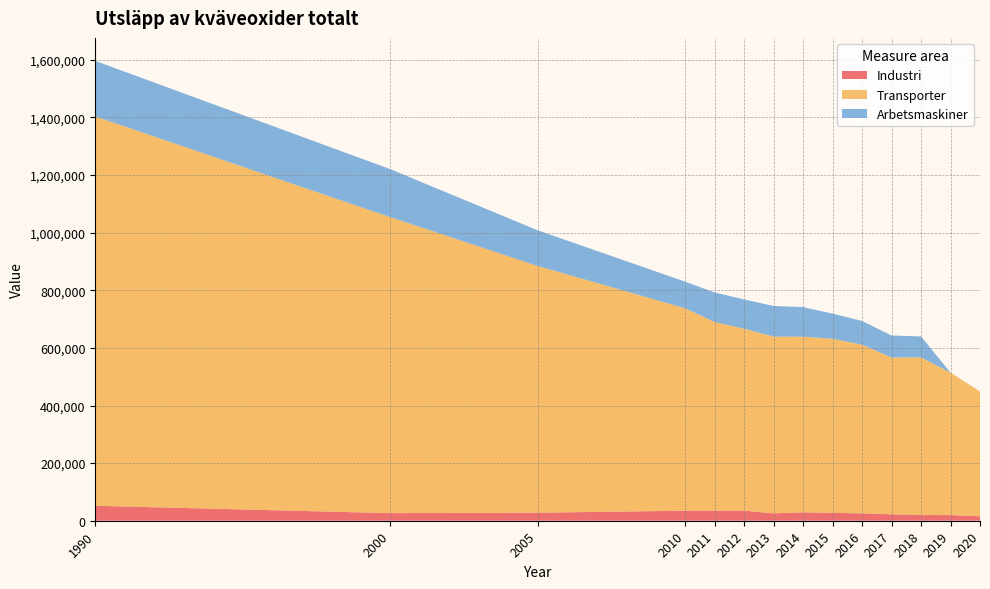

Reading right to left, list all the values displayed in this chart.

Industri: 2020=15569.7	2019=19668.8	2018=19808.5	2017=22390.1	2016=25544.3	2015=27261.2	2014=29141.0	2013=25537.9	2012=35156.9	2011=35156.9	2010=34867.4	2005=27817.4	2000=26375.9	1990=51941.3
Transporter: 2020=432995.0	2019=494522.0	2018=547296.0	2017=544338.0	2016=585751.0	2015=604573.0	2014=609706.0	2013=613736.0	2012=631605.0	2011=654902.0	2010=702793.0	2005=856701.0	2000=1027630.0	1990=1351830.0
Arbetsmaskiner: 2020=0.0	2019=0.0	2018=72741.4	2017=76366.8	2016=82362.9	2015=87064.1	2014=102747.0	2013=106219.0	2012=101520.0	2011=102538.0	2010=92394.5	2005=123795.0	2000=166685.0	1990=192662.0